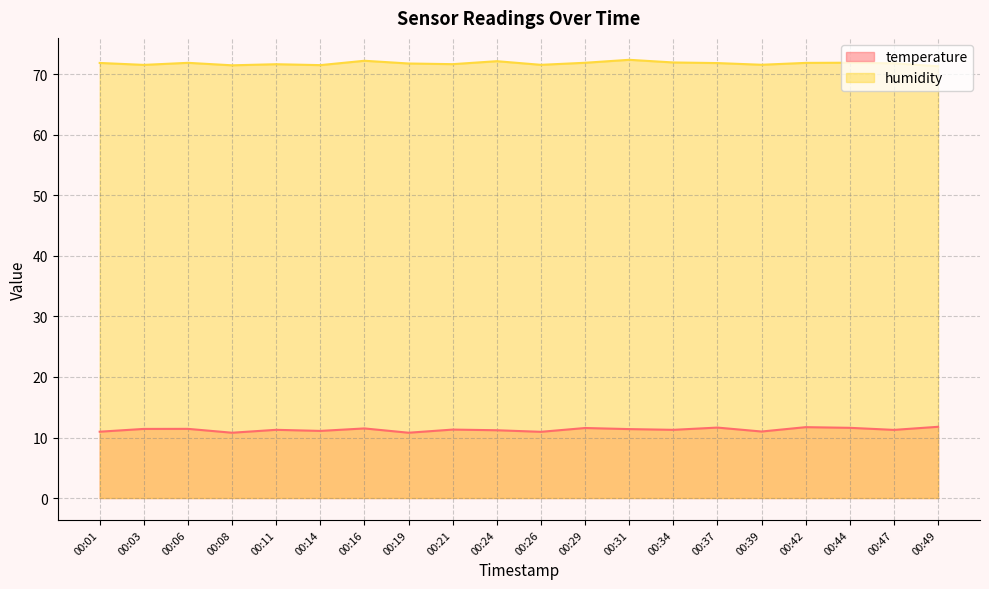

Which series has the largest total across all categories?

humidity